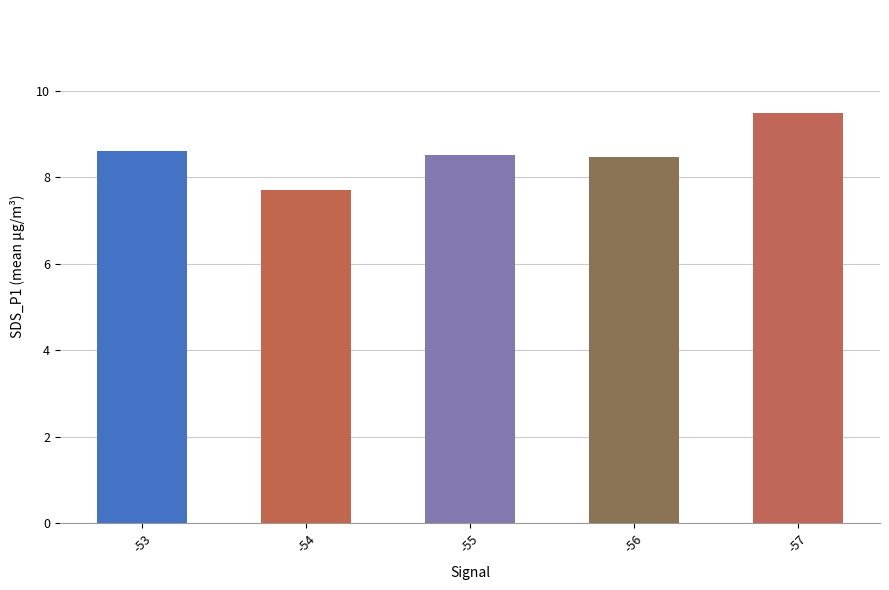

What is the value of the 1st bar from the left?

8.6